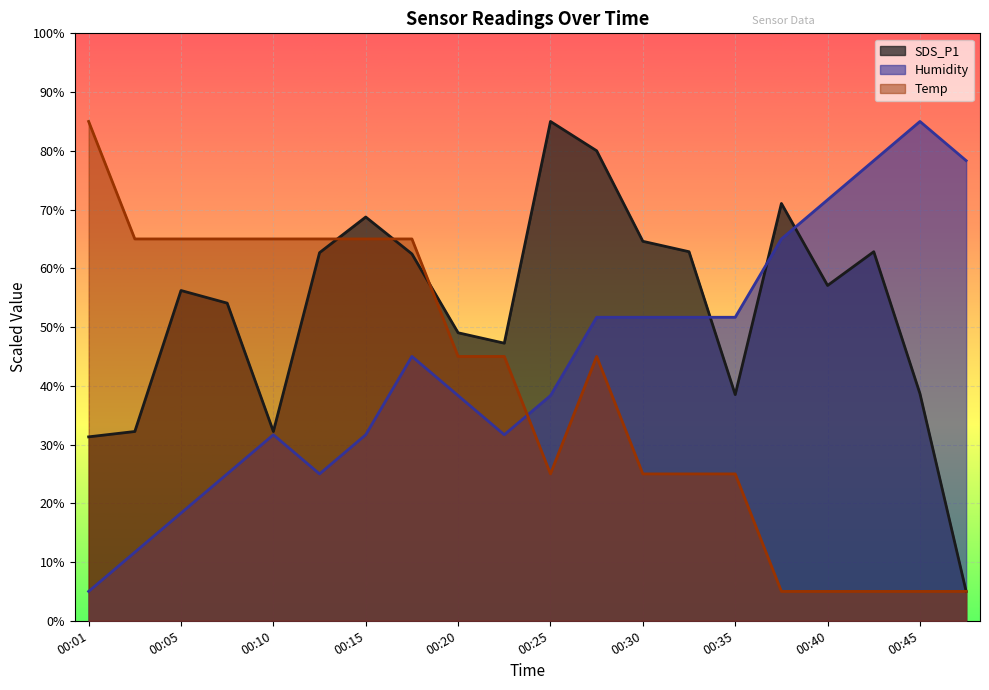

The value of Temp at 00:25 is 11.2. True or false?

False